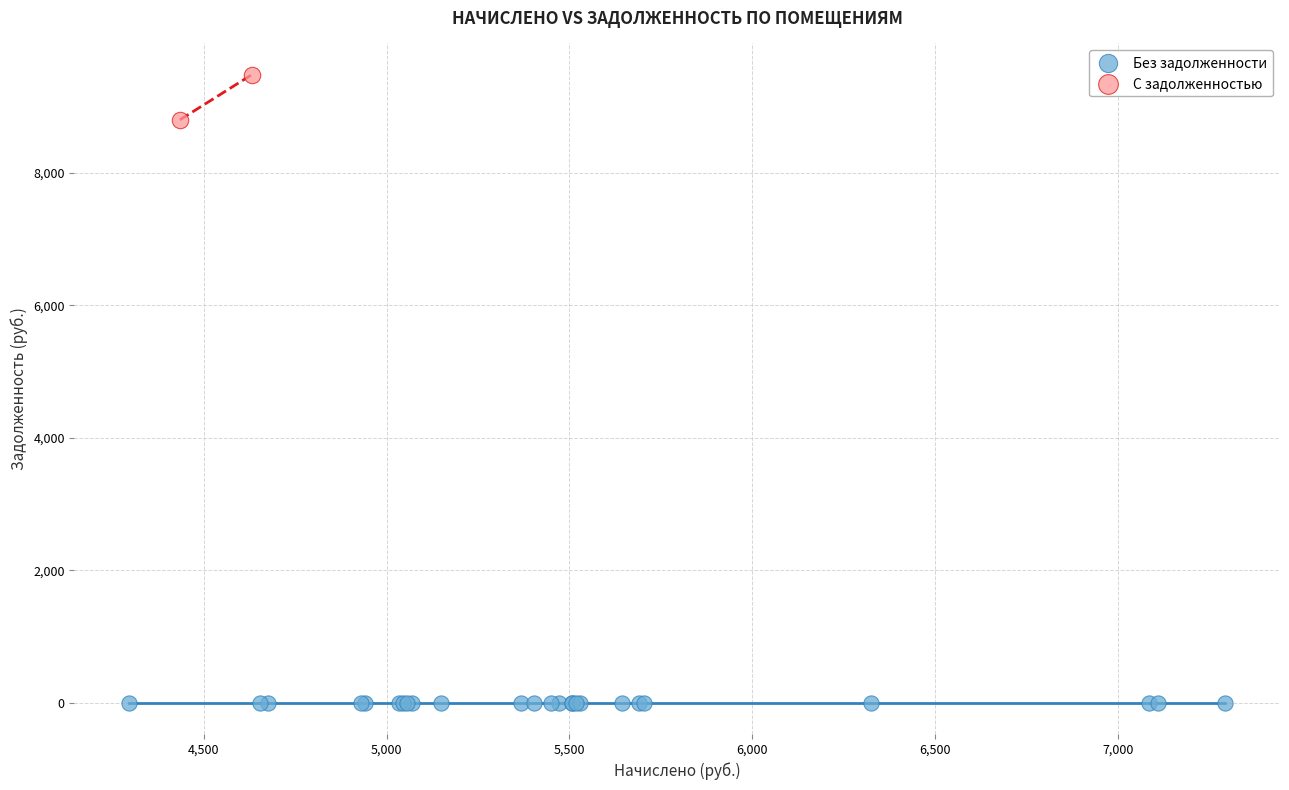

Which series contains the lowest Y value?

Без задолженности